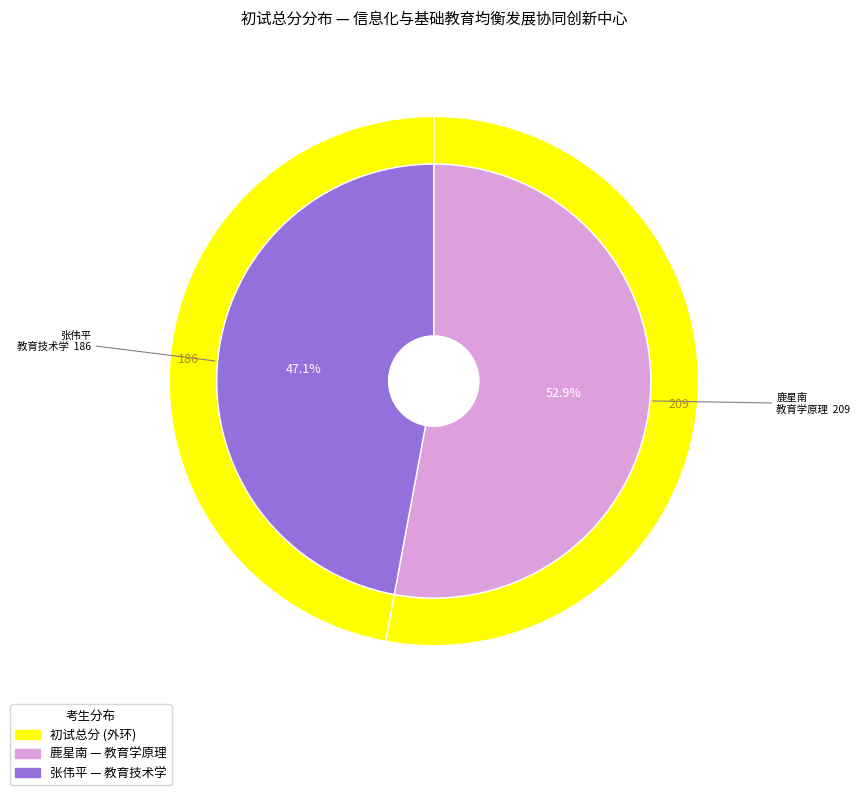

Between 鹿星南 (105116110321357) and 张伟平 (105116110321361), which is larger?

鹿星南 (105116110321357)